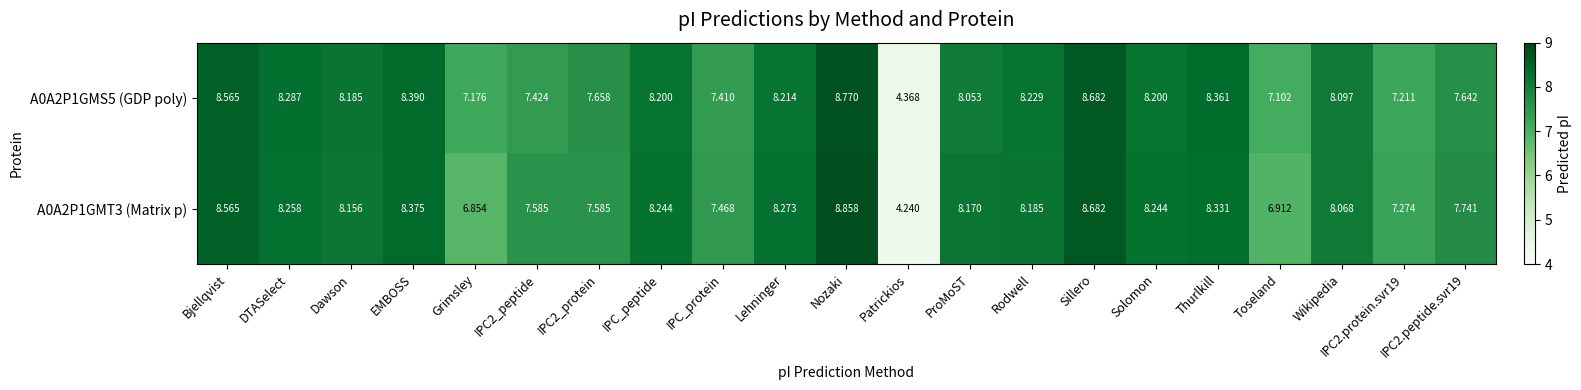

Which label corresponds to the largest value in the chart?

Nozaki